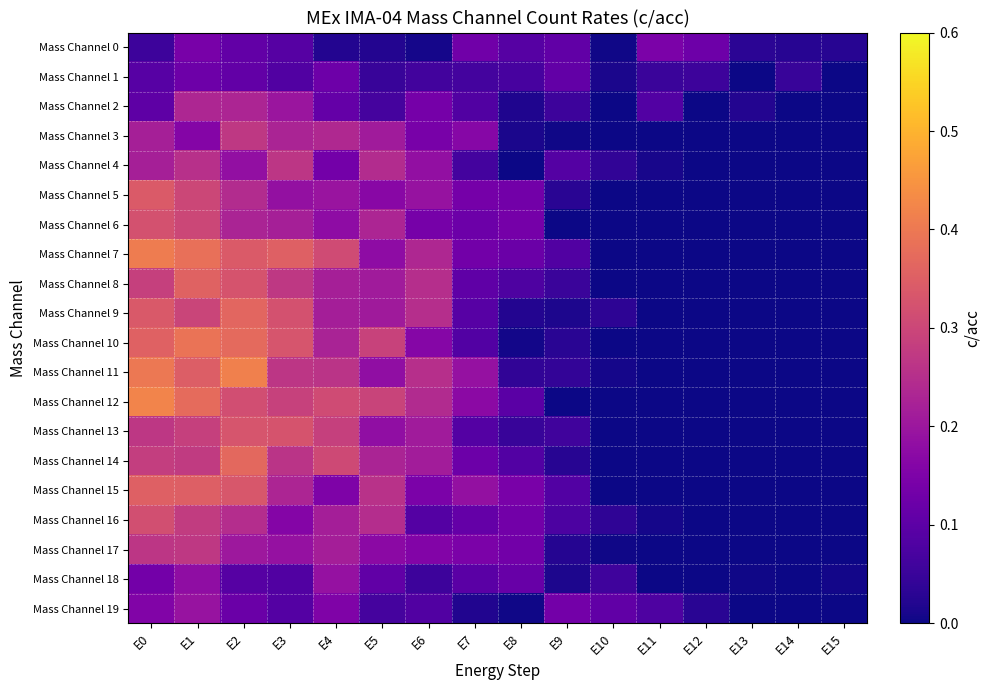

Count the number of categories in the chart.

16